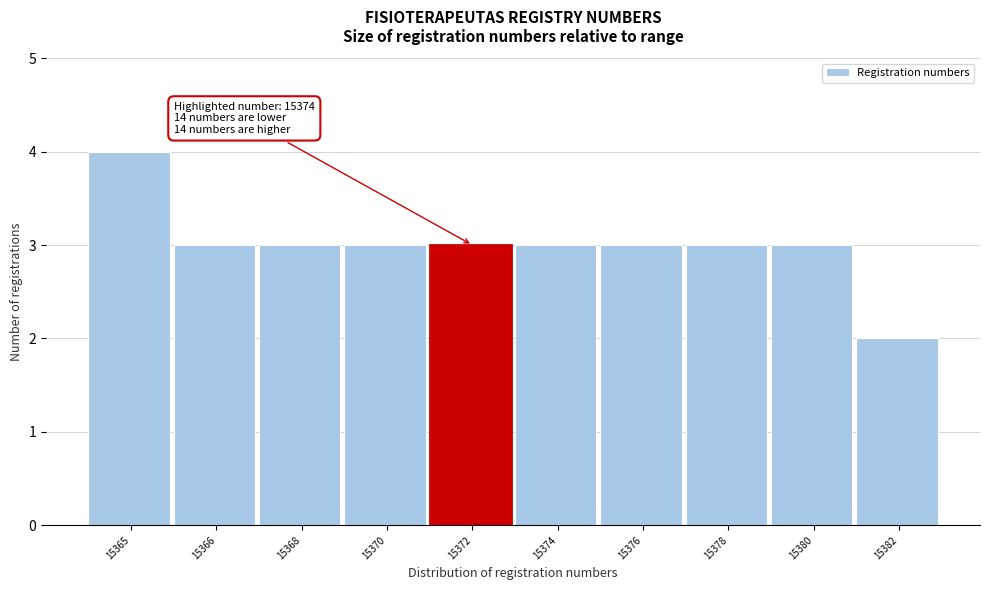

Reading left to right, list all the values displayed in this chart.

15365=4	15366=3	15368=3	15370=3	15372=3	15374=3	15376=3	15378=3	15380=3	15382=2